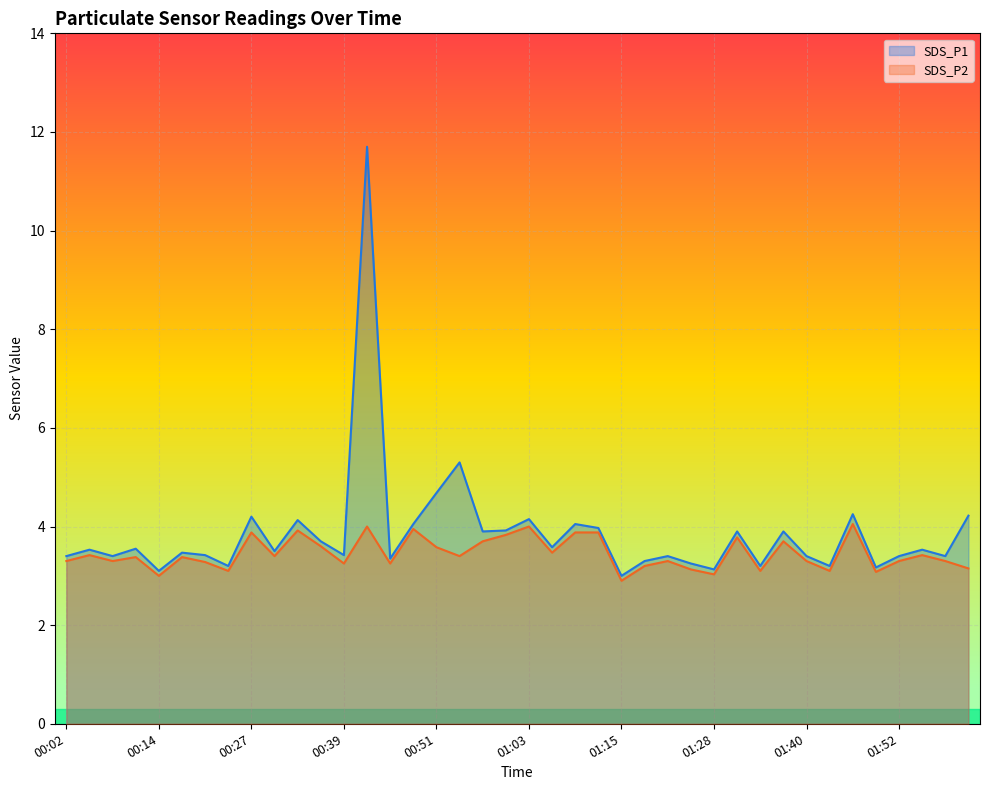

The SDS_P2 series shows 3.0 at 01:28. True or false?

True